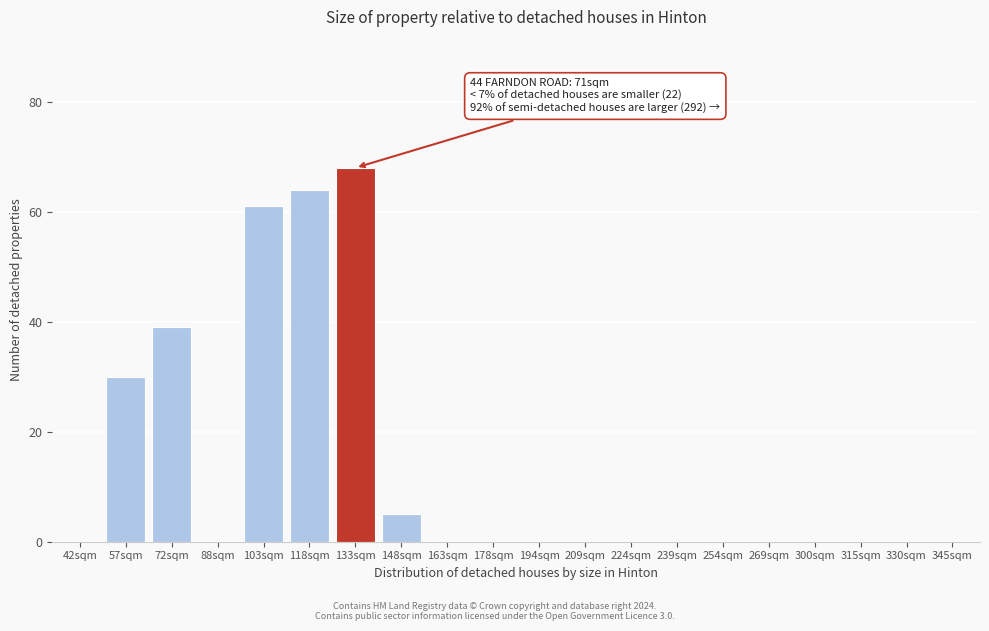

Reading right to left, list all the values displayed in this chart.

345sqm=0	330sqm=0	315sqm=0	300sqm=0	269sqm=0	254sqm=0	239sqm=0	224sqm=0	209sqm=0	194sqm=0	178sqm=0	163sqm=0	148sqm=5	133sqm=68	118sqm=64	103sqm=61	88sqm=0	72sqm=39	57sqm=30	42sqm=0